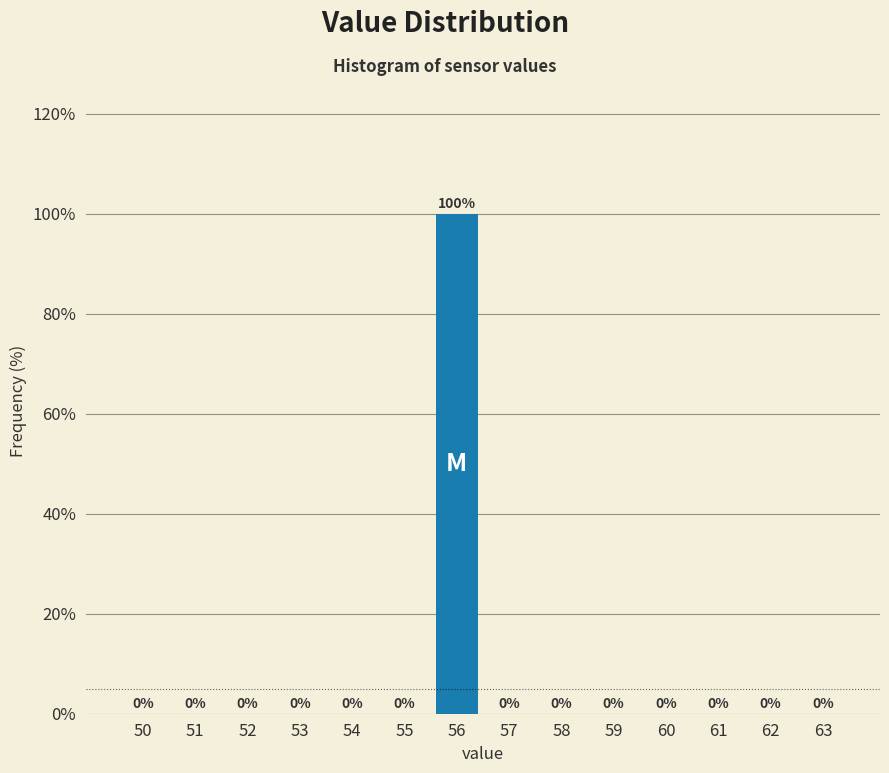

Reading left to right, transcribe all the data shown in this chart.

50=0	51=0	52=0	53=0	54=0	55=0	56=100	57=0	58=0	59=0	60=0	61=0	62=0	63=0